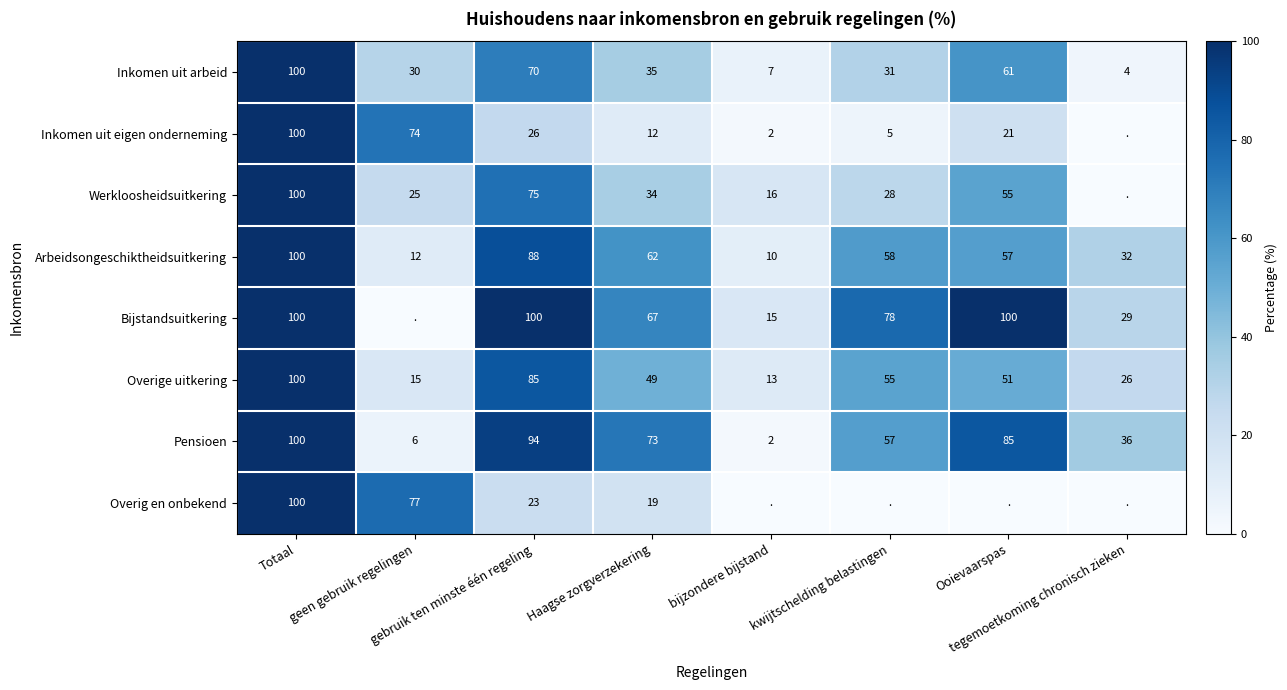

What is the difference between the maximum and minimum values in the Arbeidsongeschiktheidsuitkering series?

90